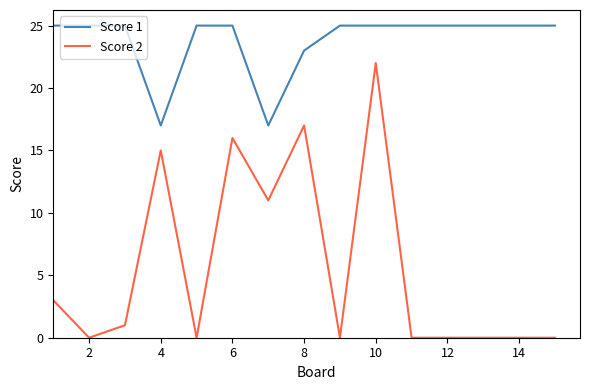

Is this an area chart (filled region under the line)?

No